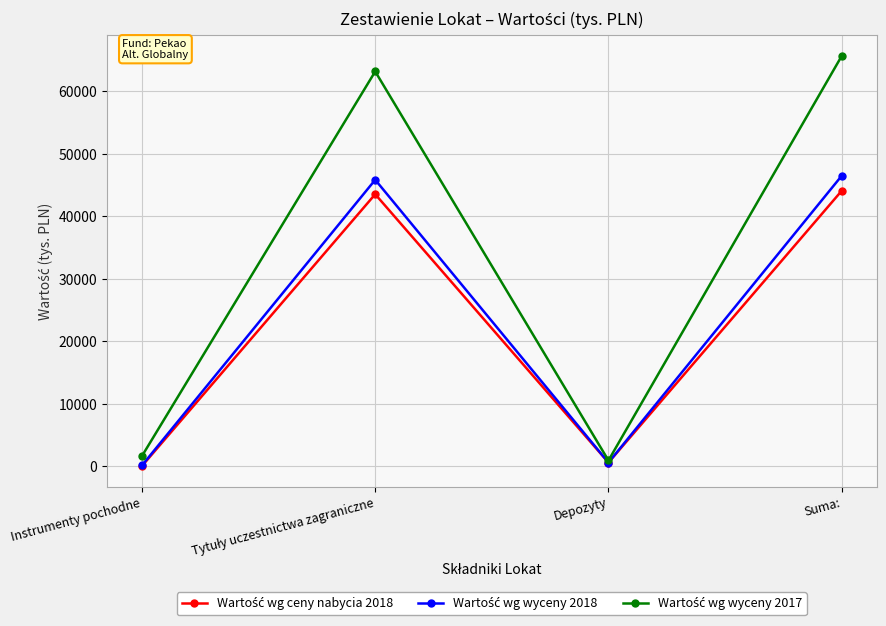

What is the maximum value shown in the chart?

65648